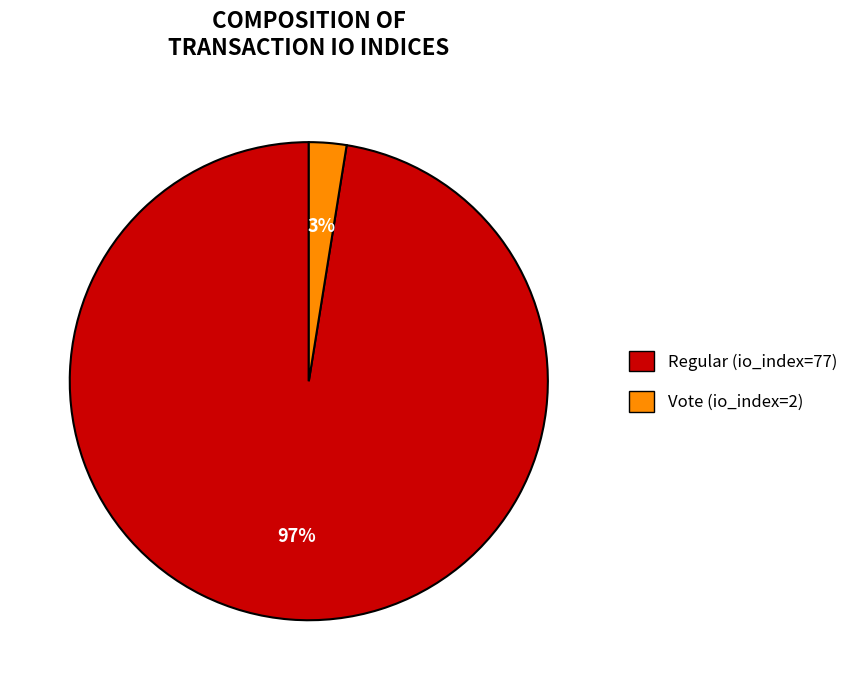

What percentage is the Regular (io_index=77) slice, to the nearest percent?

97%